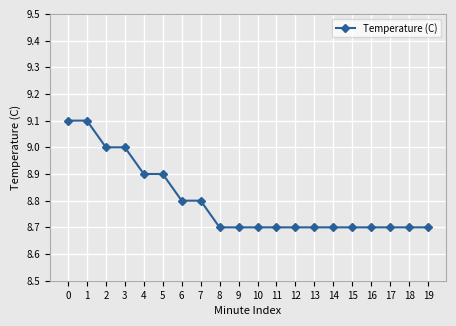

What is the greatest value displayed?

9.1